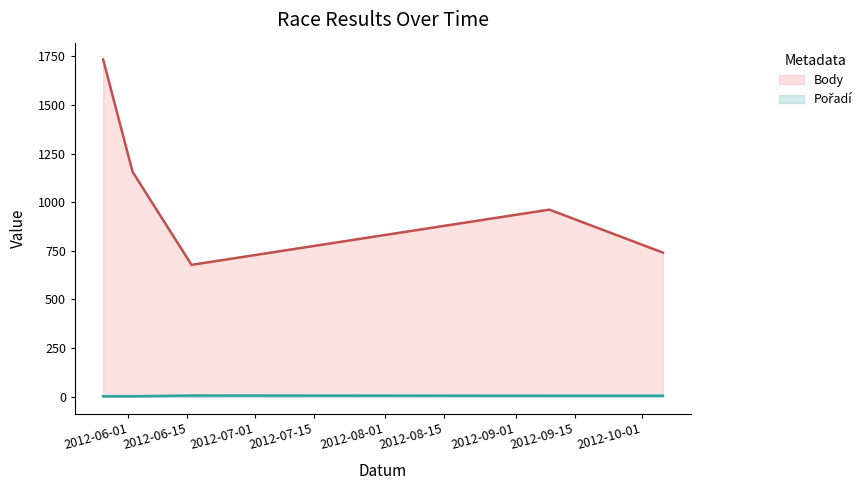

Where is Body nearest to the value 1206?

2012-06-02